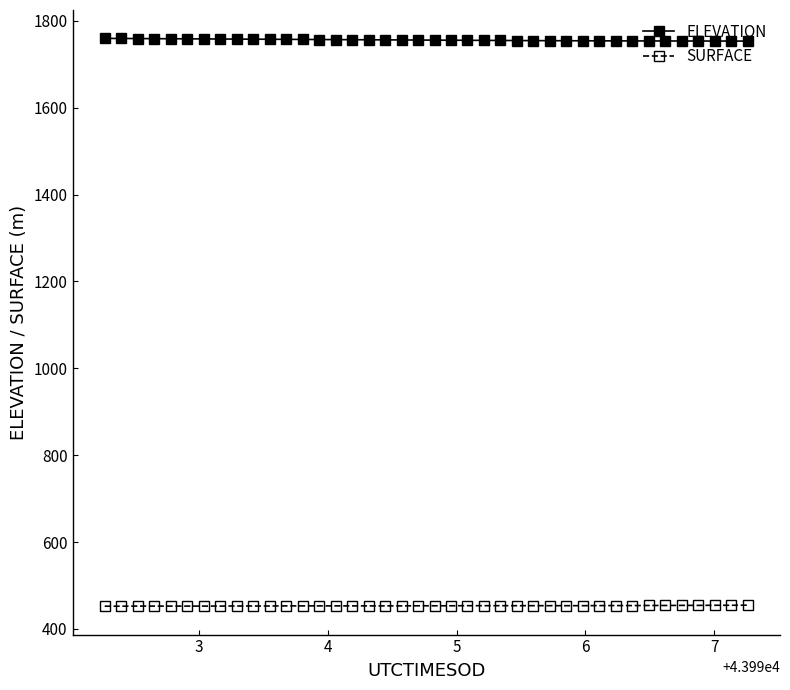

How many values in the SURFACE series are below 453?

19